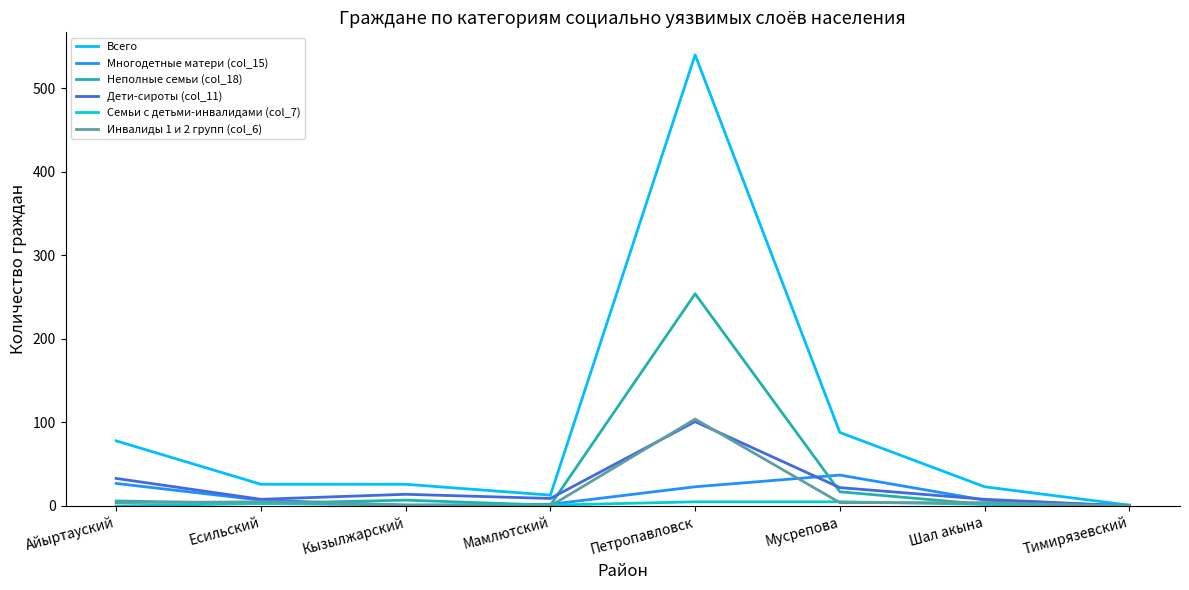

Which series changed the most between Мамлютский and Тимирязевский?

Всего